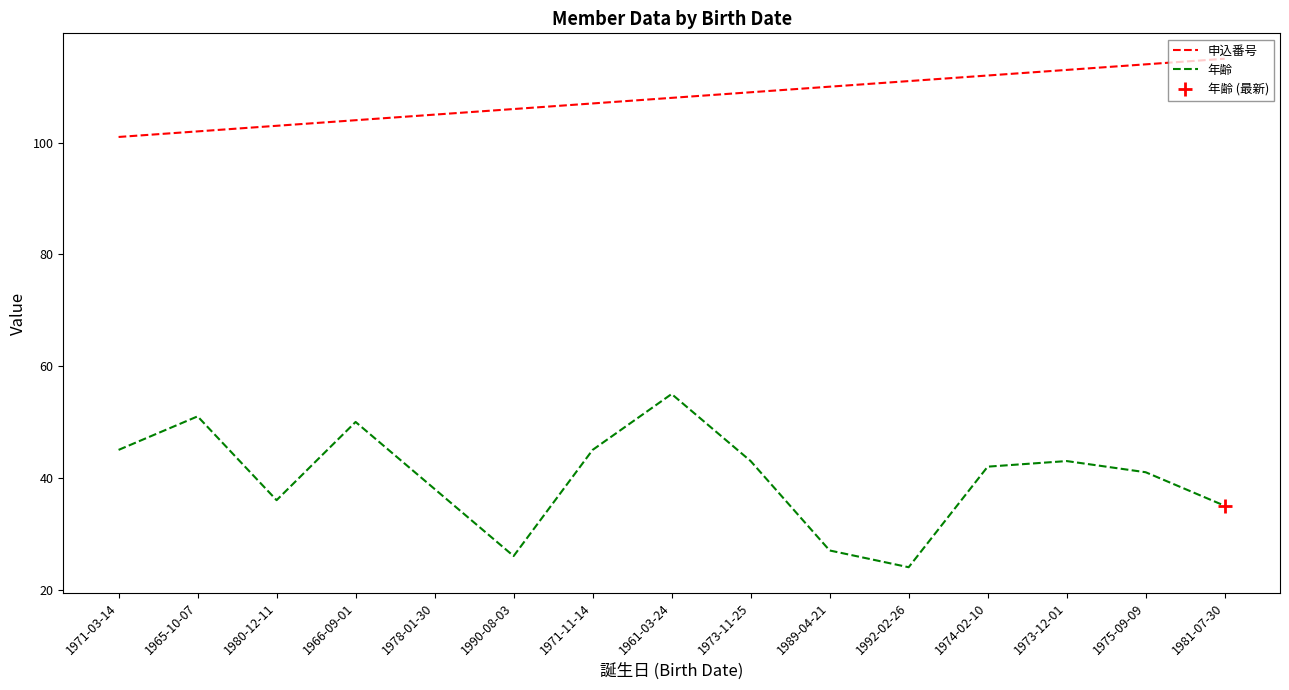

What is the difference between the maximum and second lowest values in the 申込番号 series?

13